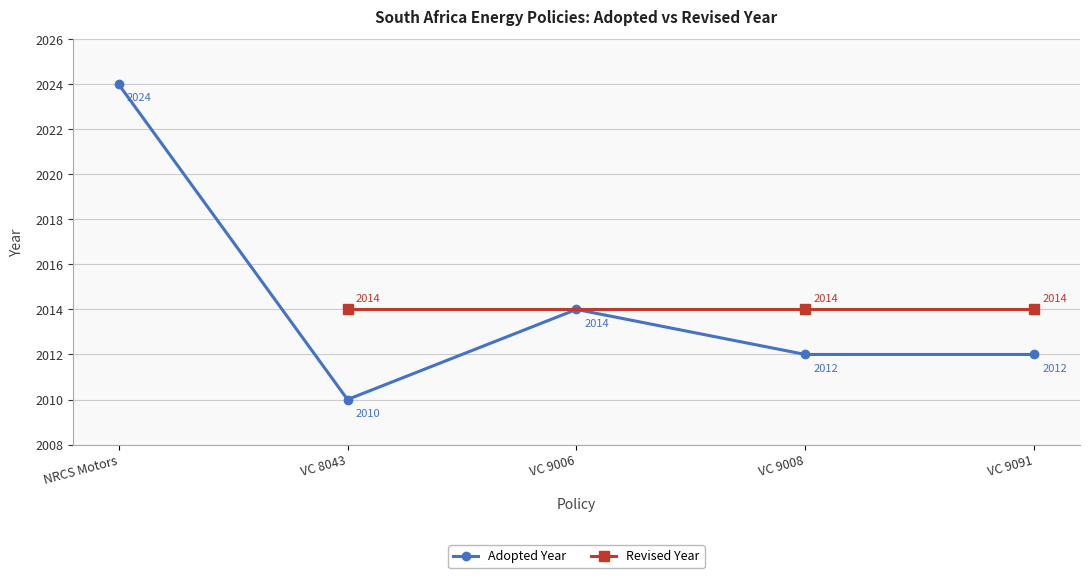

Approximately how many times larger is the value at VC 9091 compared to VC 8043?

1.0